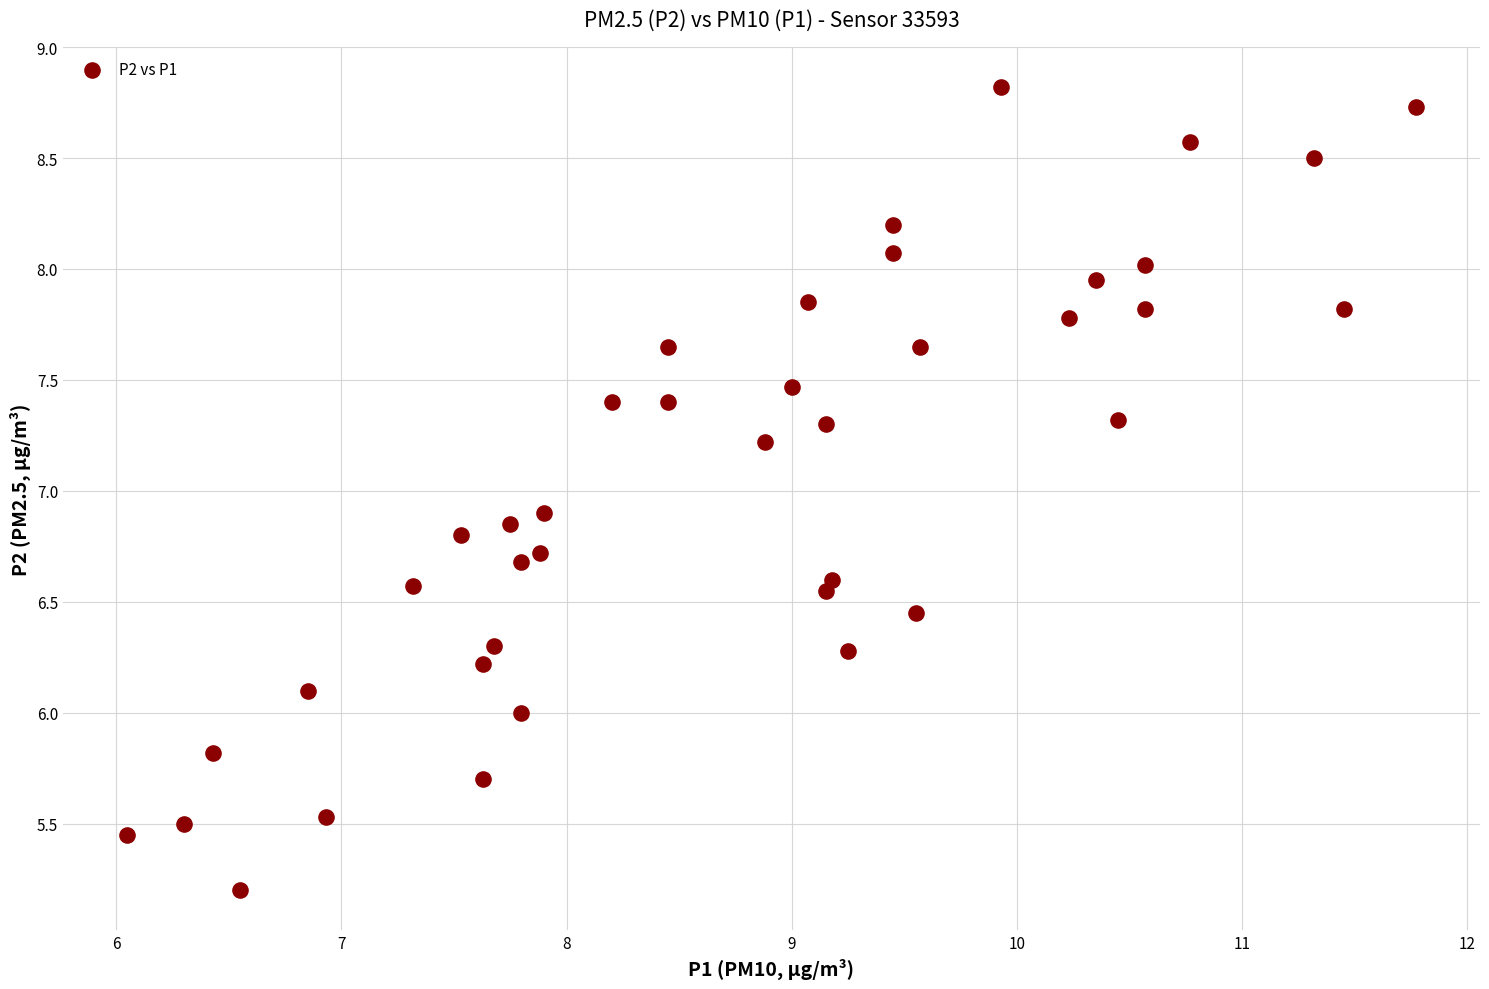

What is the range of Y values (max minus min)?

3.6